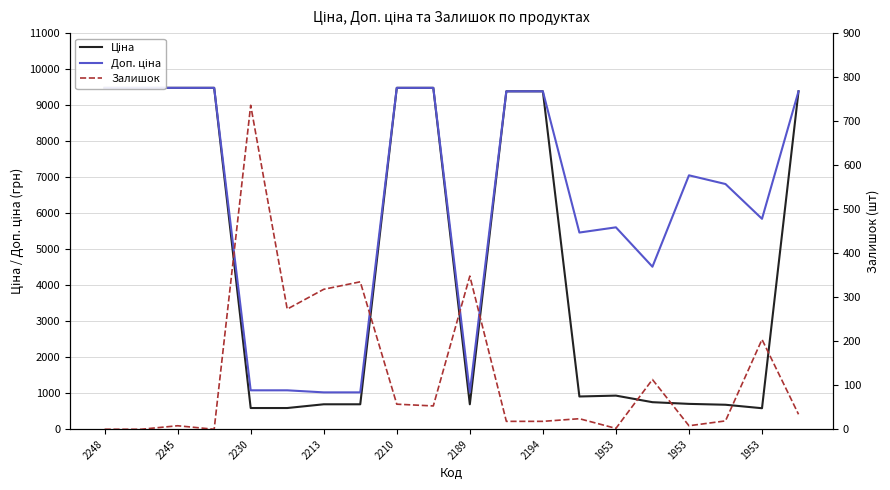

Which series ends up on top after the final intersection of Залишок and Ціна?

Ціна